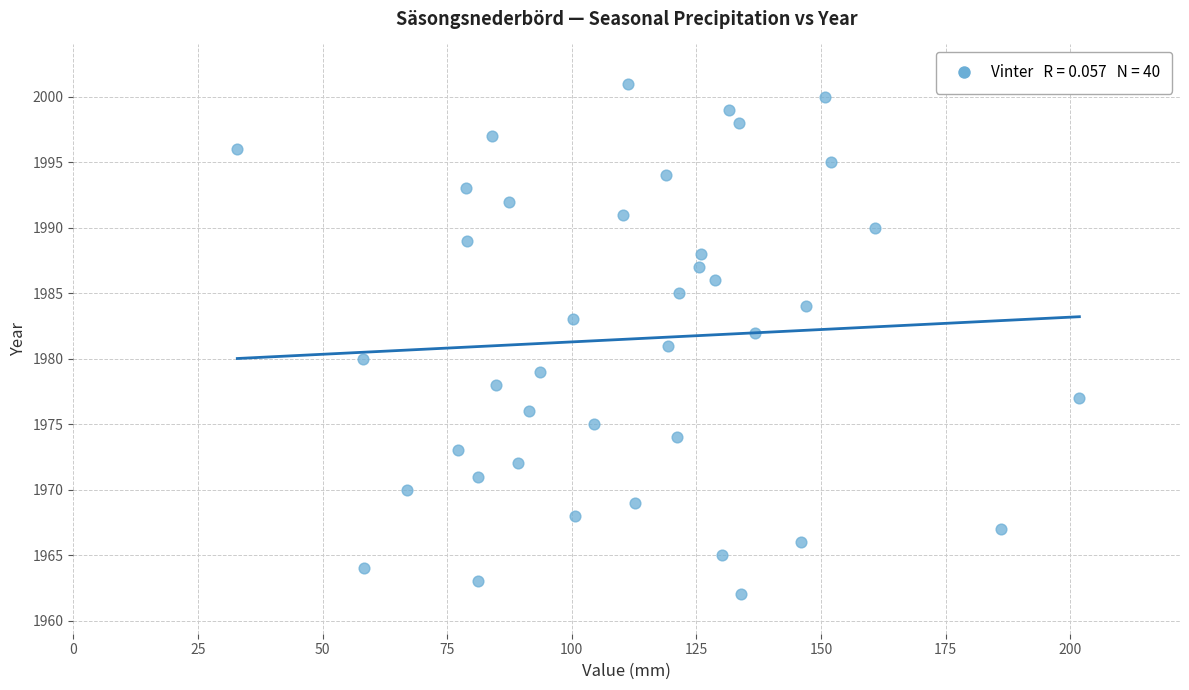

What is the range of Y values (max minus min)?

39